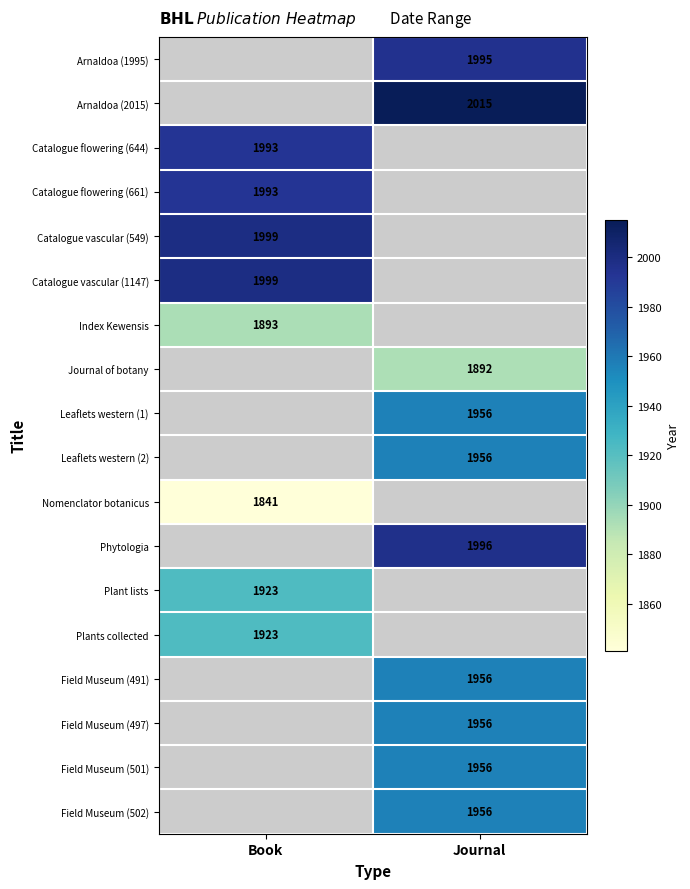

The value of Leaflets western (1) at Journal is 3145.2. True or false?

False